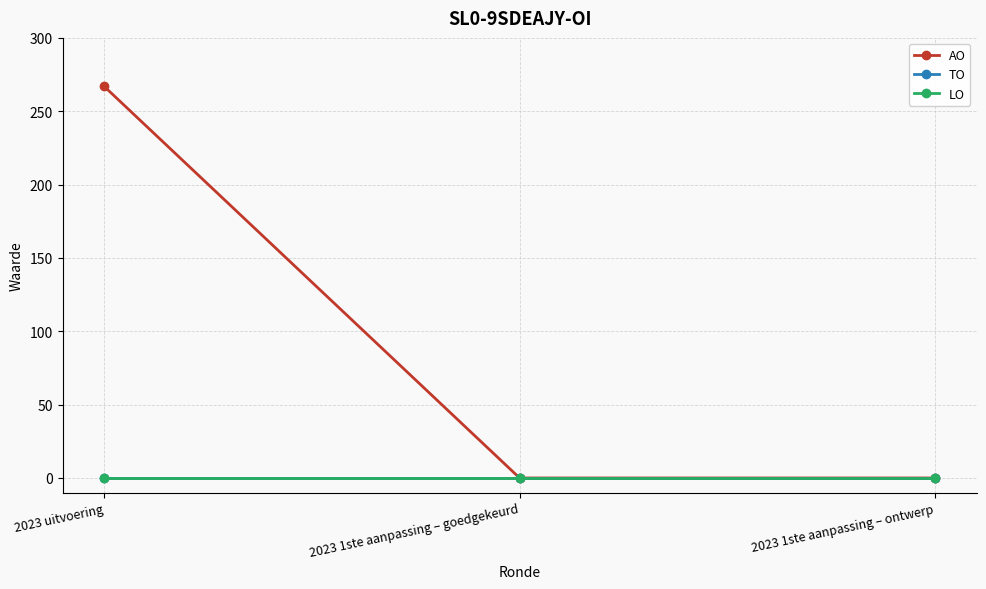

Which label corresponds to the smallest value in the chart?

2023 1ste aanpassing – goedgekeurd